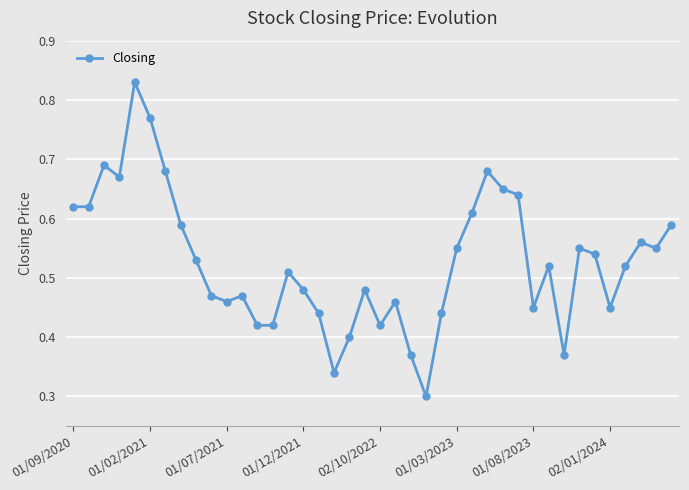

Count the values in the range 0 to 1.

40